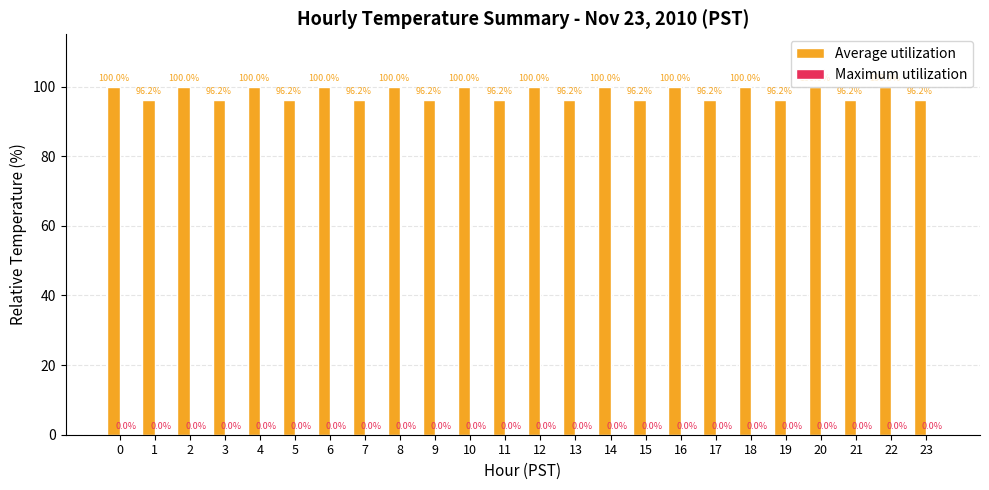

Is it true that the value at 2 is 170.0?

False